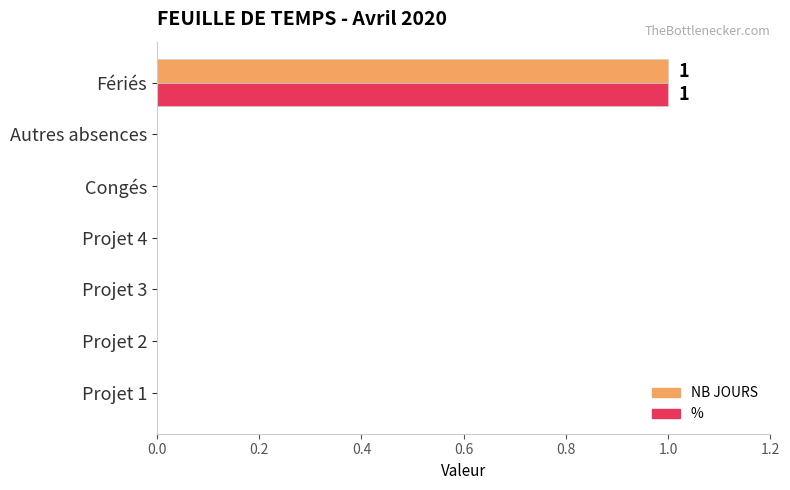

Is it true that NB JOURS equals 0 at Projet 3?

True